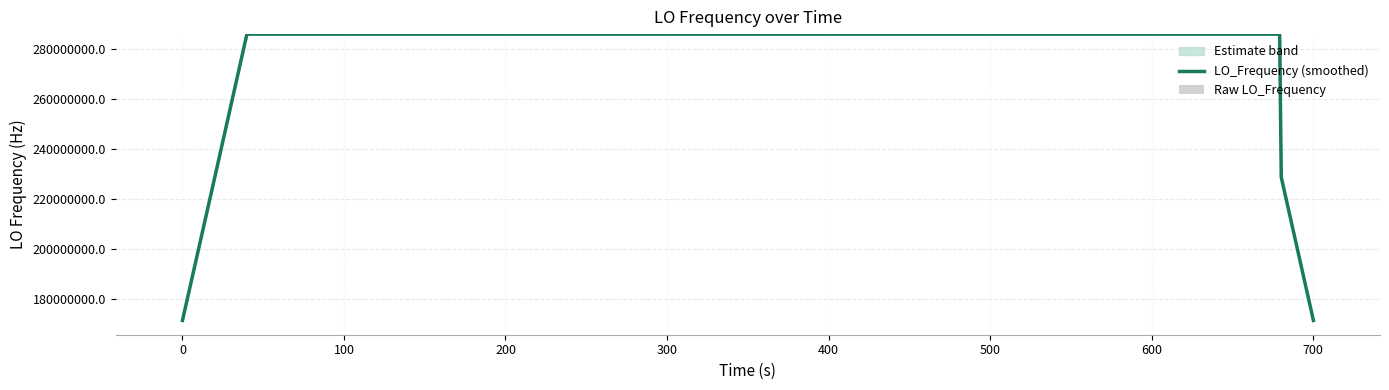

Which series has the largest total across all categories?

LO_Frequency (smoothed)